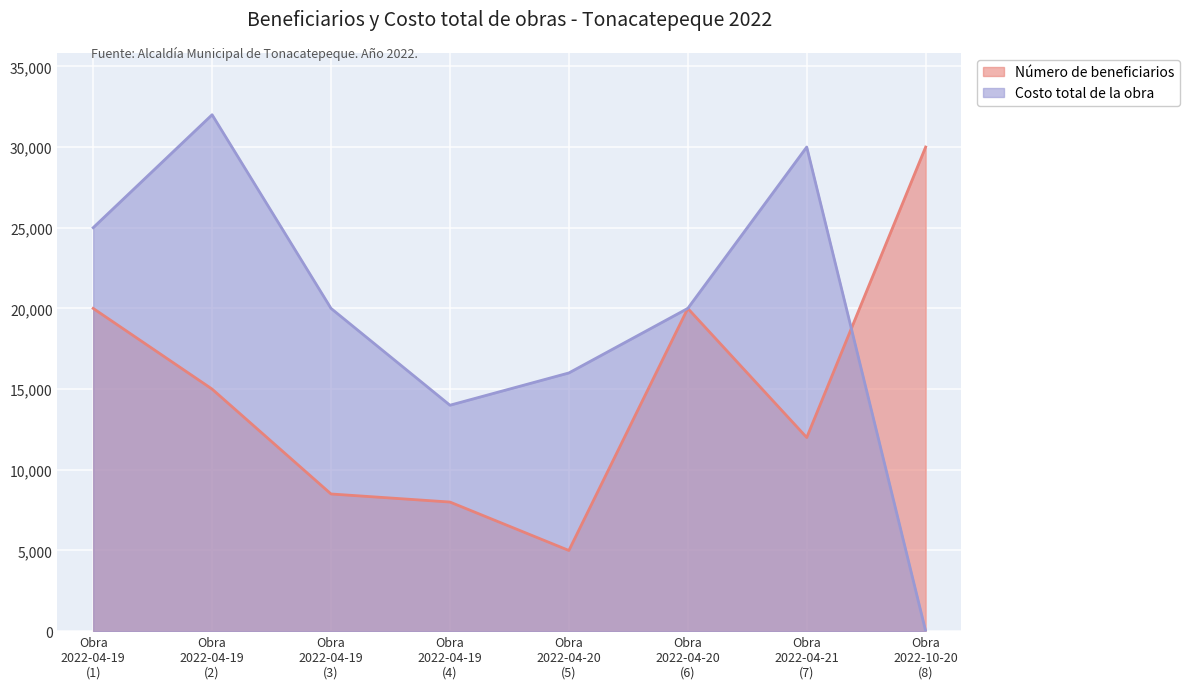

Rank the series by their maximum value, from highest to lowest.

Costo total de la obra, Número de beneficiarios